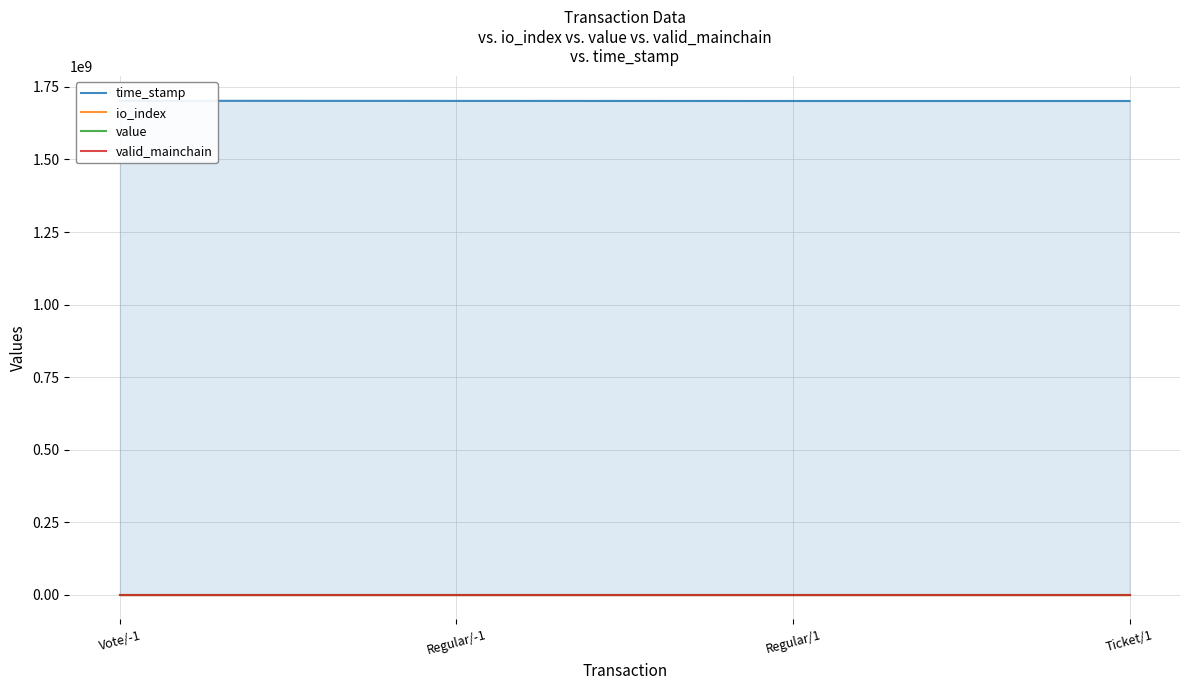

Between Regular/1 and Ticket/1, which is larger?

Regular/1